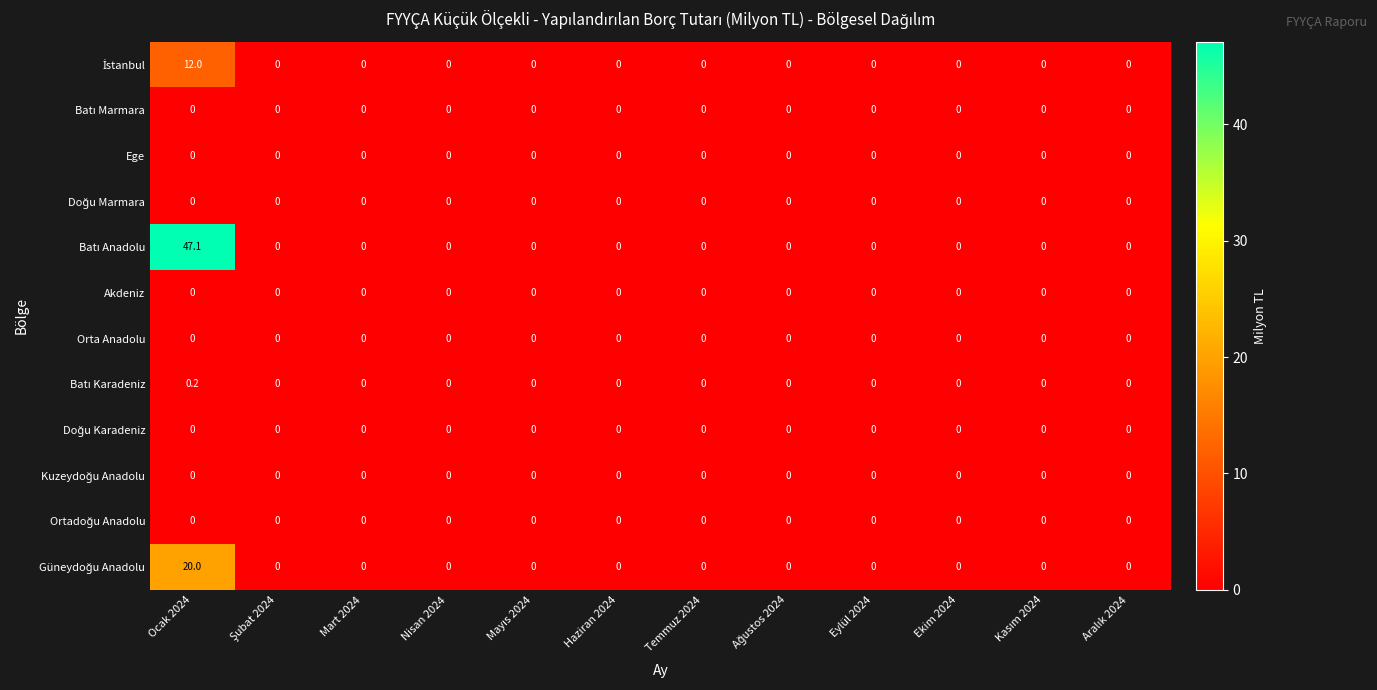

Is it true that Ege equals 0.0 at Mart 2024?

True